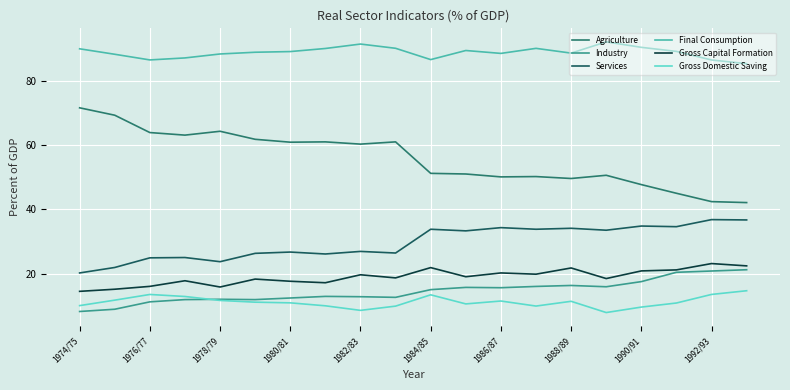

Does the chart display data point markers on the line(s)?

No